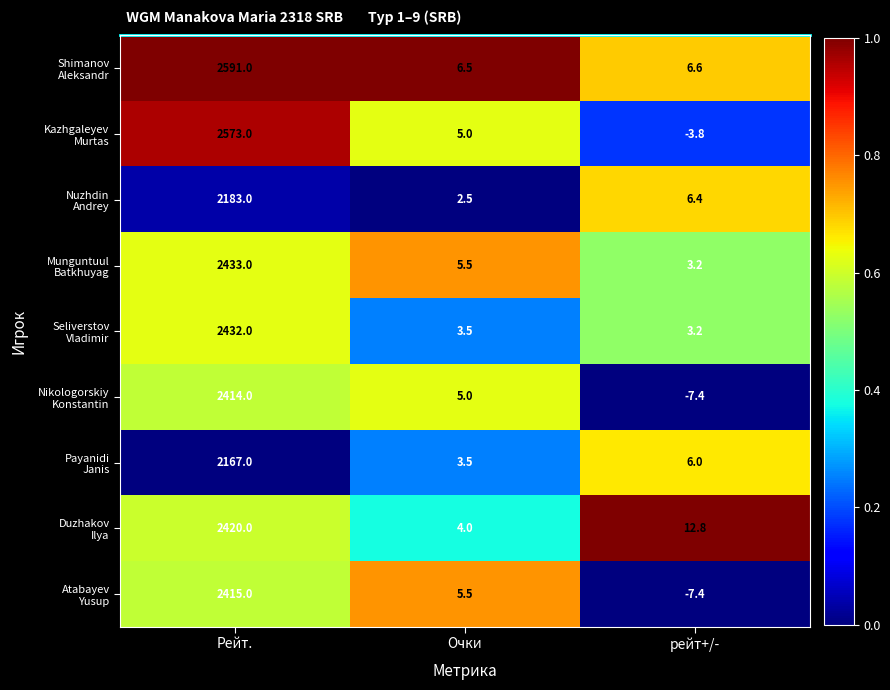

What is the difference between the highest and lowest values at Очки?

4.0